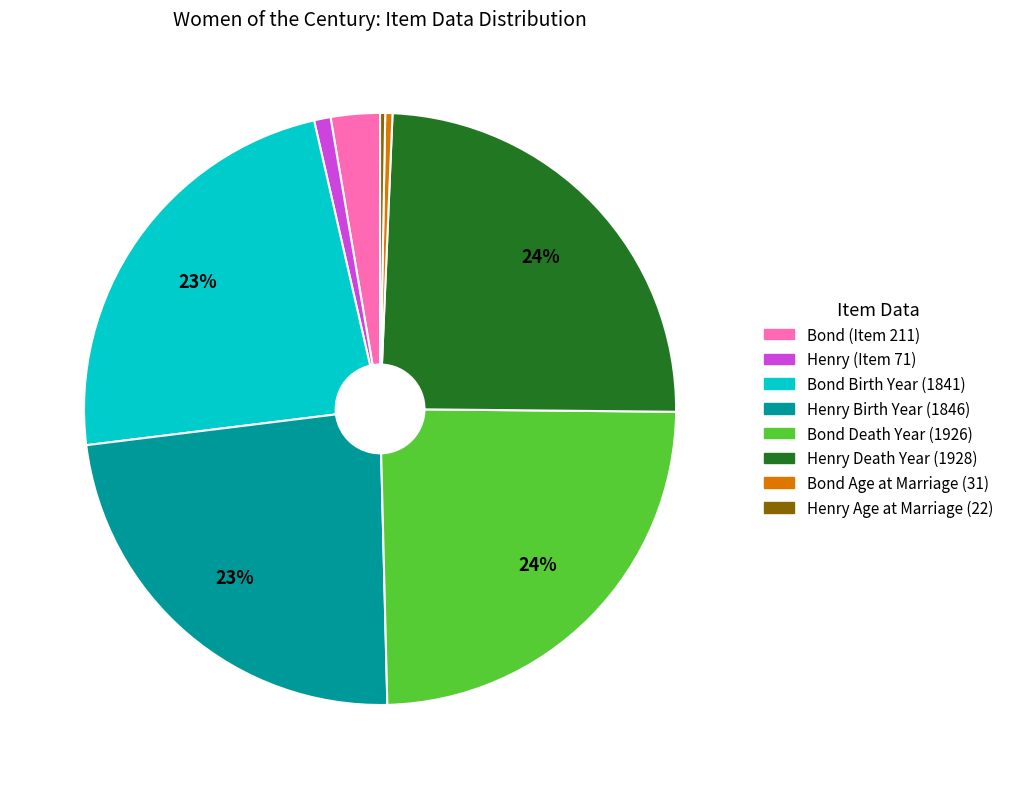

To the nearest percent, what is the difference between the largest and smallest slice percentages?

24%